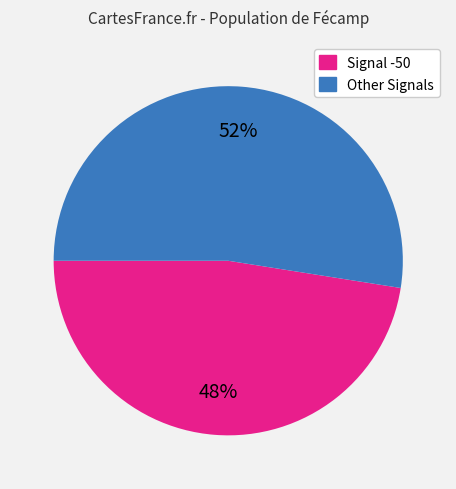

To the nearest percent, what is the average slice percentage?

50%